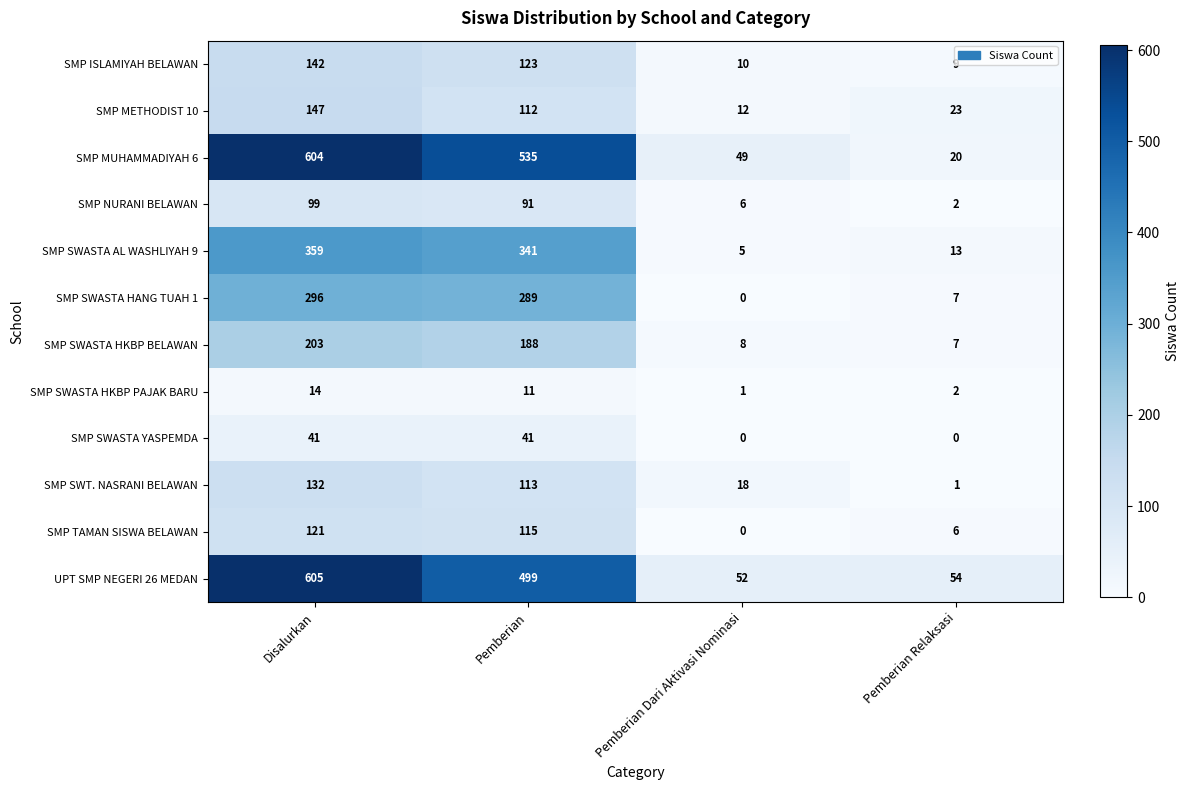

How many values in the SMP MUHAMMADIYAH 6 series are below 535?

2